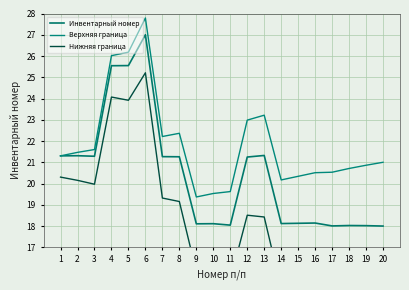

True or false: Инвентарный номер has a value of 18.1 at 16.

True